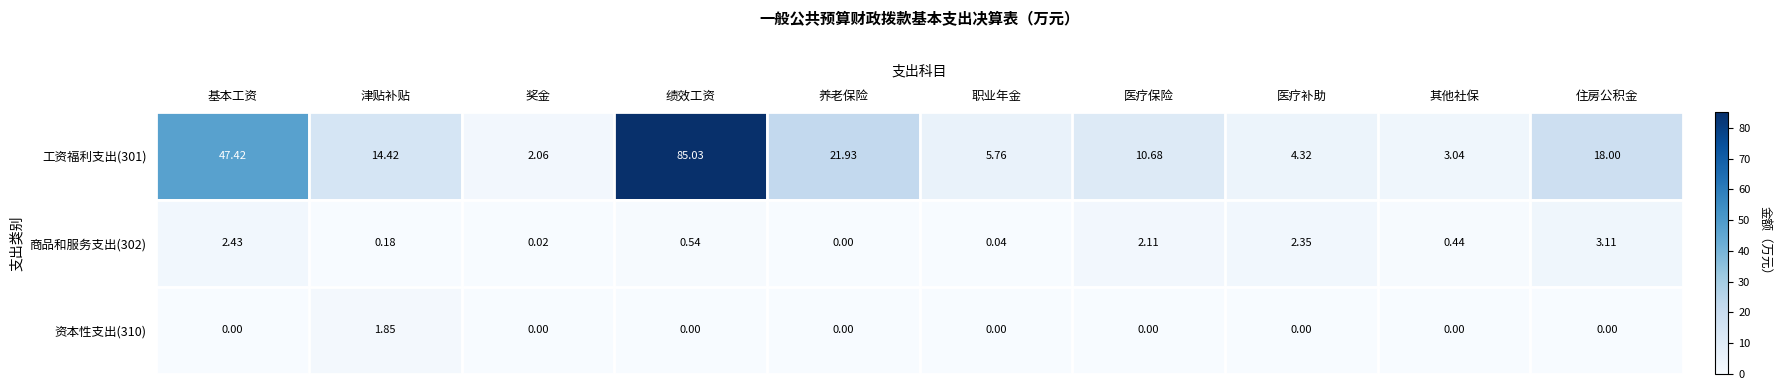

At which category is the sum across all series the highest?

绩效工资